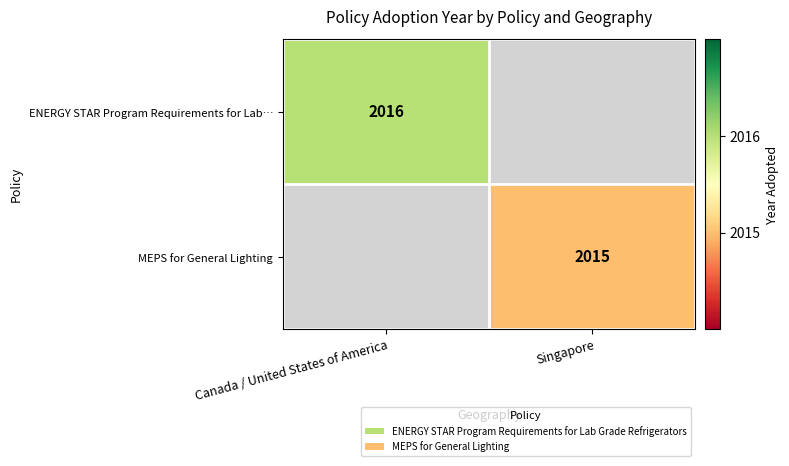

How many series are shown in this chart?

2